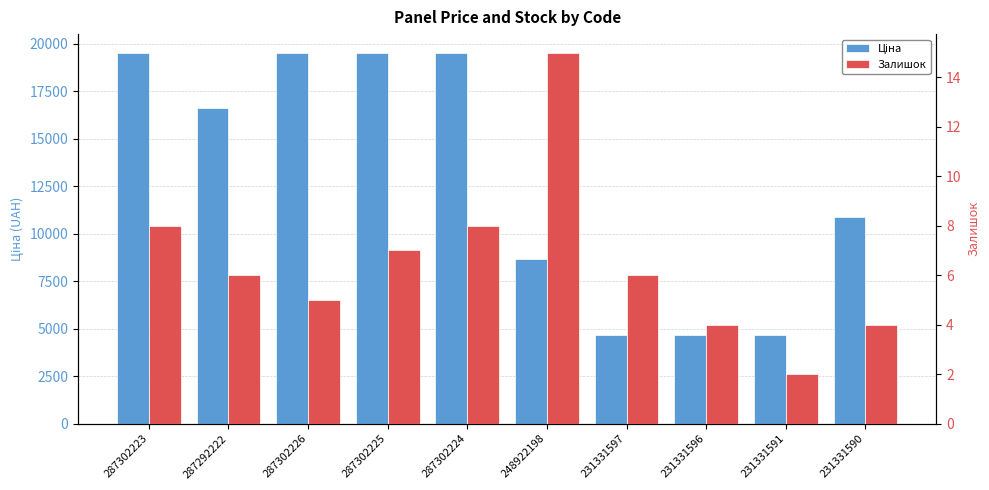

Reading right to left, extract all data points from this chart.

Ціна: 231331590=10896.3	231331591=4641.8	231331596=4641.8	231331597=4685.4	248922198=8669.7	287302224=19542.7	287302225=19542.7	287302226=19542.7	287292222=16618.0	287302223=19542.7
Залишок: 231331590=4.0	231331591=2.0	231331596=4.0	231331597=6.0	248922198=15.0	287302224=8.0	287302225=7.0	287302226=5.0	287292222=6.0	287302223=8.0